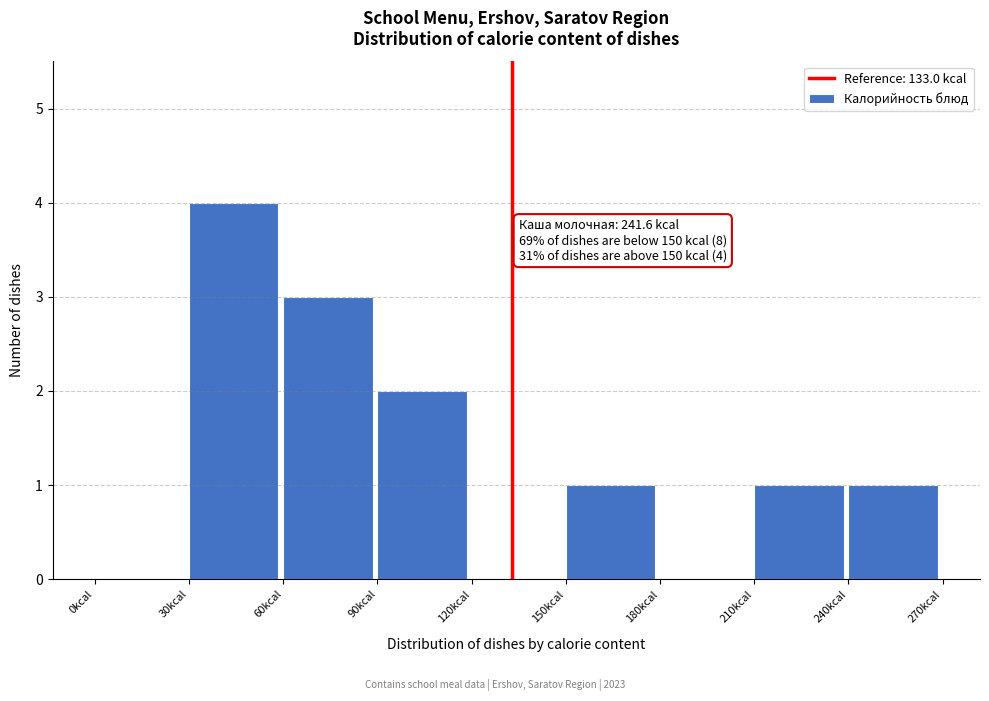

Over which range of the x-axis is the bar tallest?

30 to 60